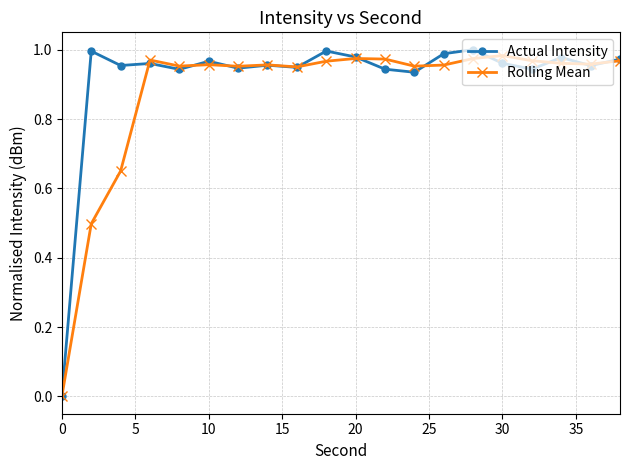

True or false: Rolling Mean has more than 0 interior local peaks.

True